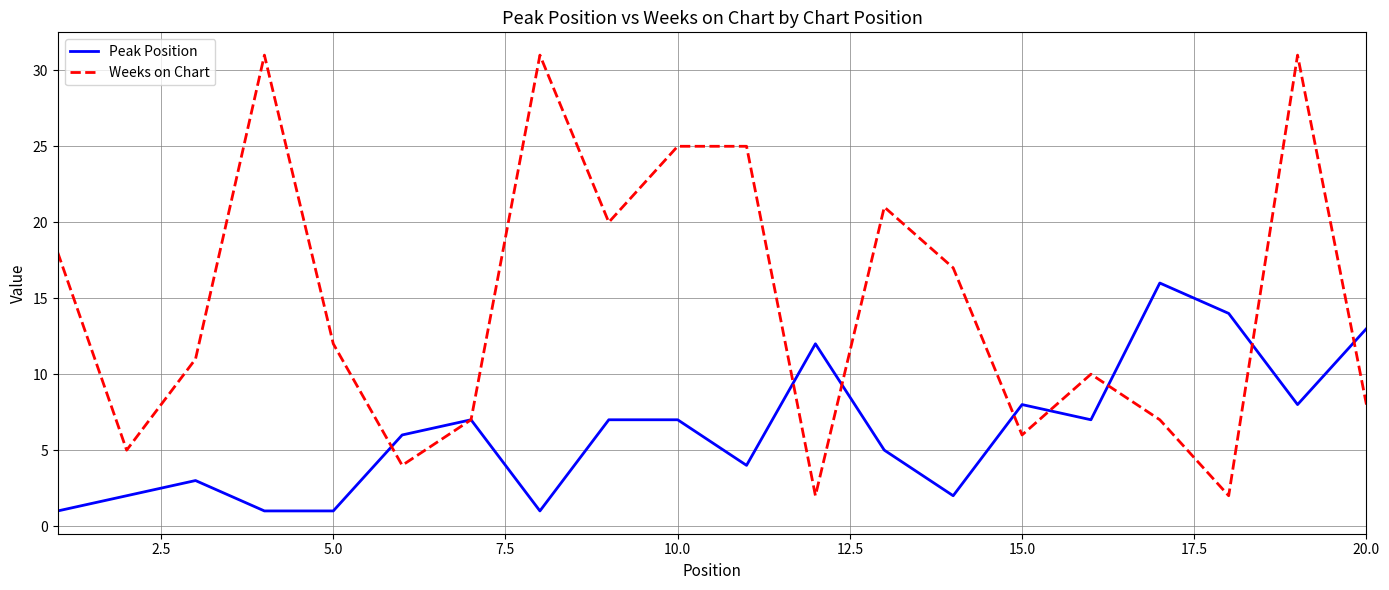

Which series has the largest total across all categories?

Weeks on Chart